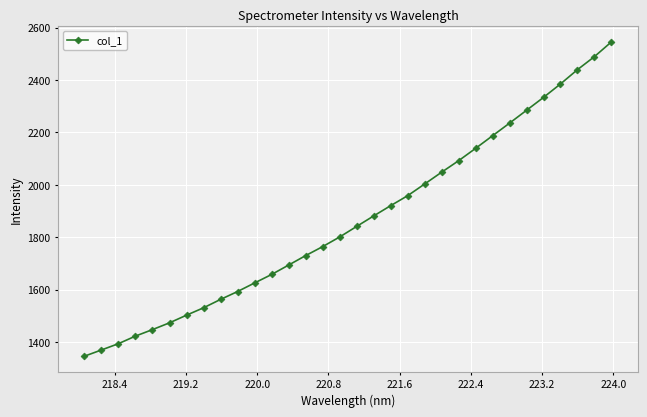

What is the difference between the maximum and minimum values?

1199.4